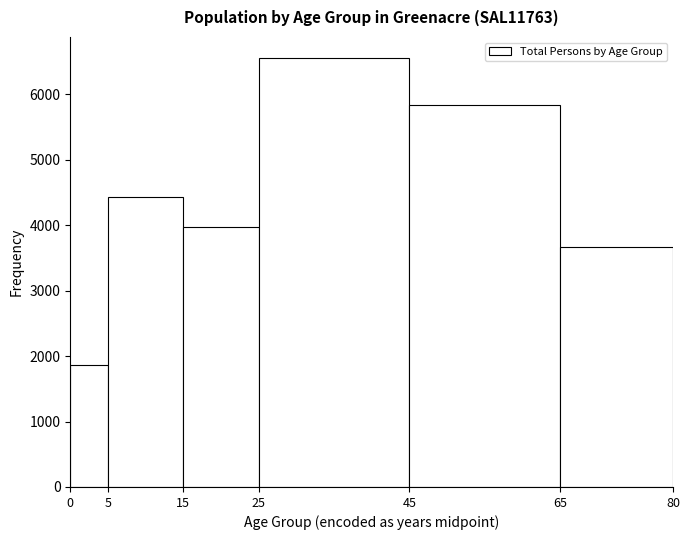

Reading left to right, transcribe this chart: for each bar, give the range it covers on the x-axis and its height. The values are not printed on the chart, so give them approximately, as read against the axis.

0 to 5: 1900
5 to 15: 4400
15 to 25: 4000
25 to 45: 6600
45 to 65: 5800
65 to 80: 3700